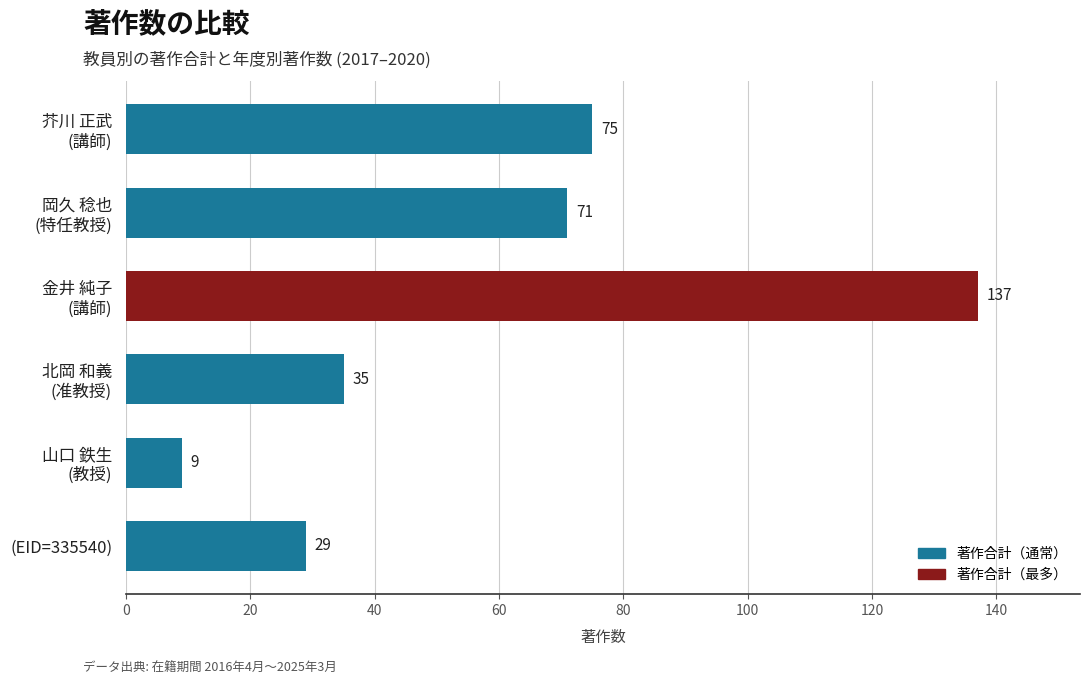

Rank the categories by value from highest to lowest.

金井 純子
(講師), 芥川 正武
(講師), 岡久 稔也
(特任教授), 北岡 和義
(准教授), (EID=335540), 山口 鉄生
(教授)